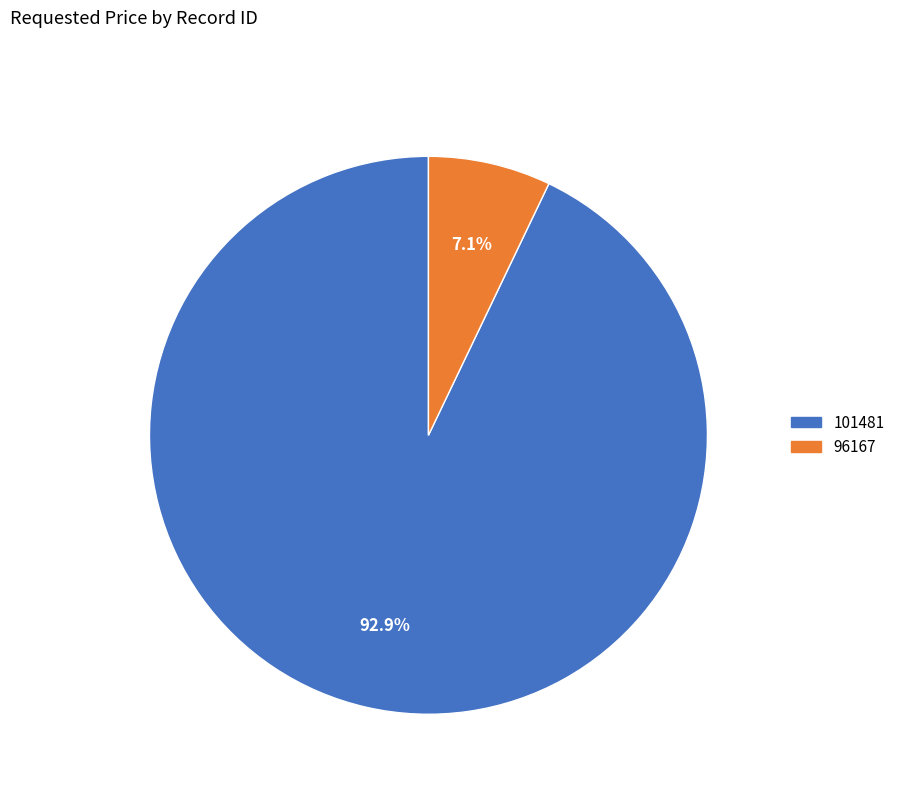

To the nearest percent, what is the difference between the 96167 and 101481 slice percentages?

86%